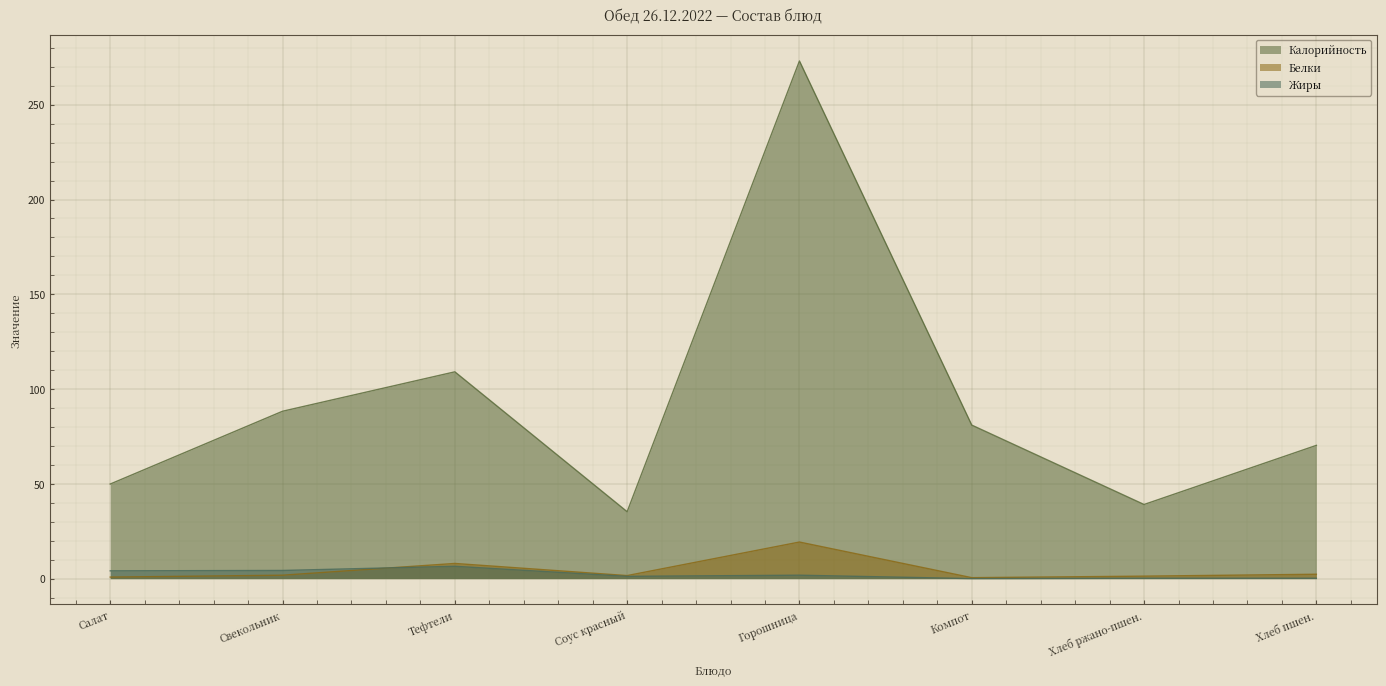

The value of Калорийность at Хлеб ржано-пшен. is 39.1. True or false?

True